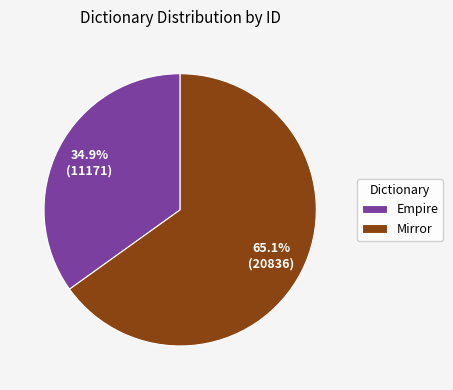

To the nearest percent, what is the difference between the largest and smallest slice percentages?

30%